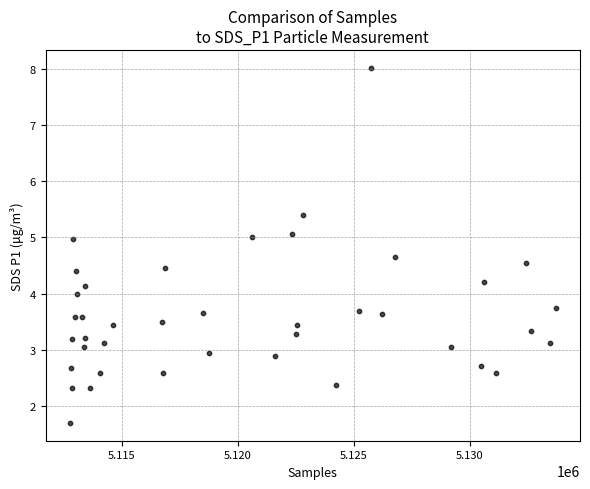

What is the range of Y values (max minus min)?

6.3